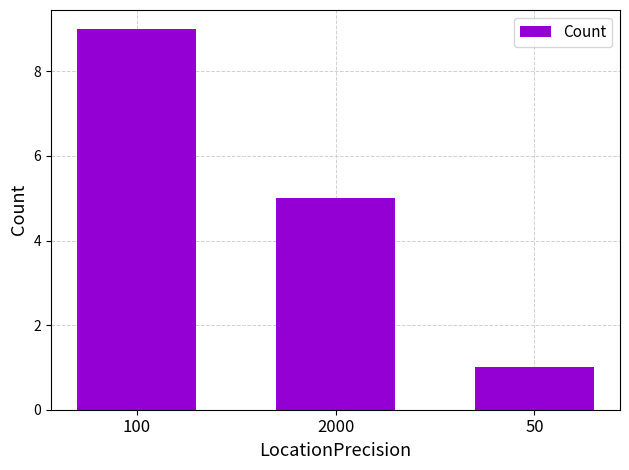

List the labels in order of value, smallest first.

50, 2000, 100